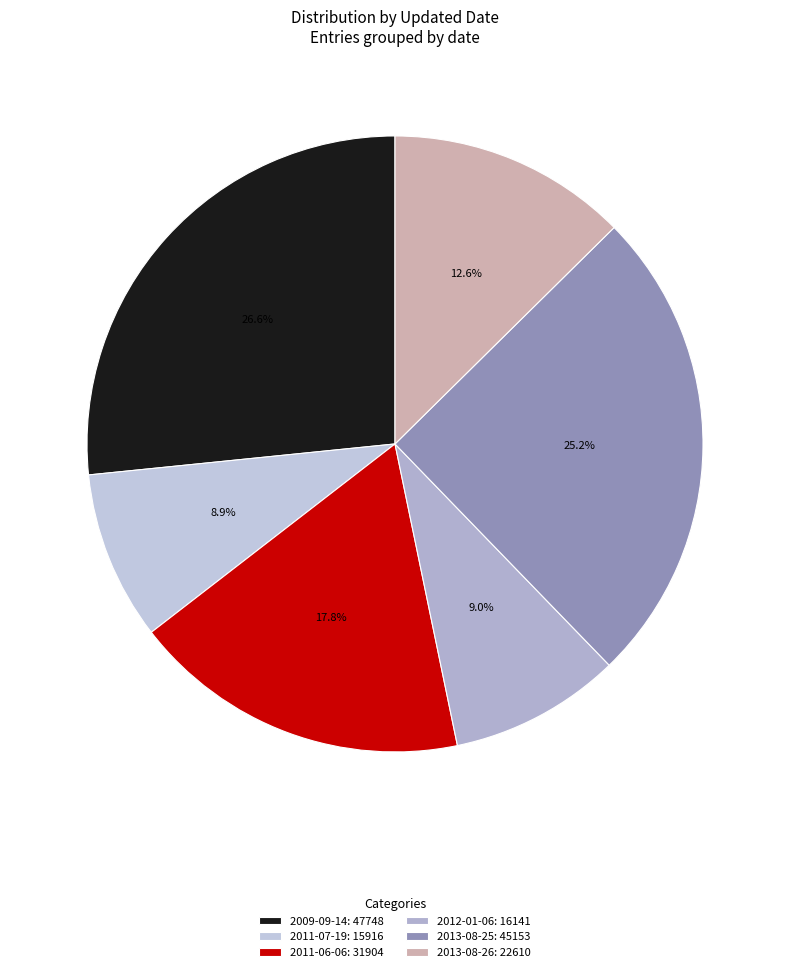

How many segments does this pie chart have?

6